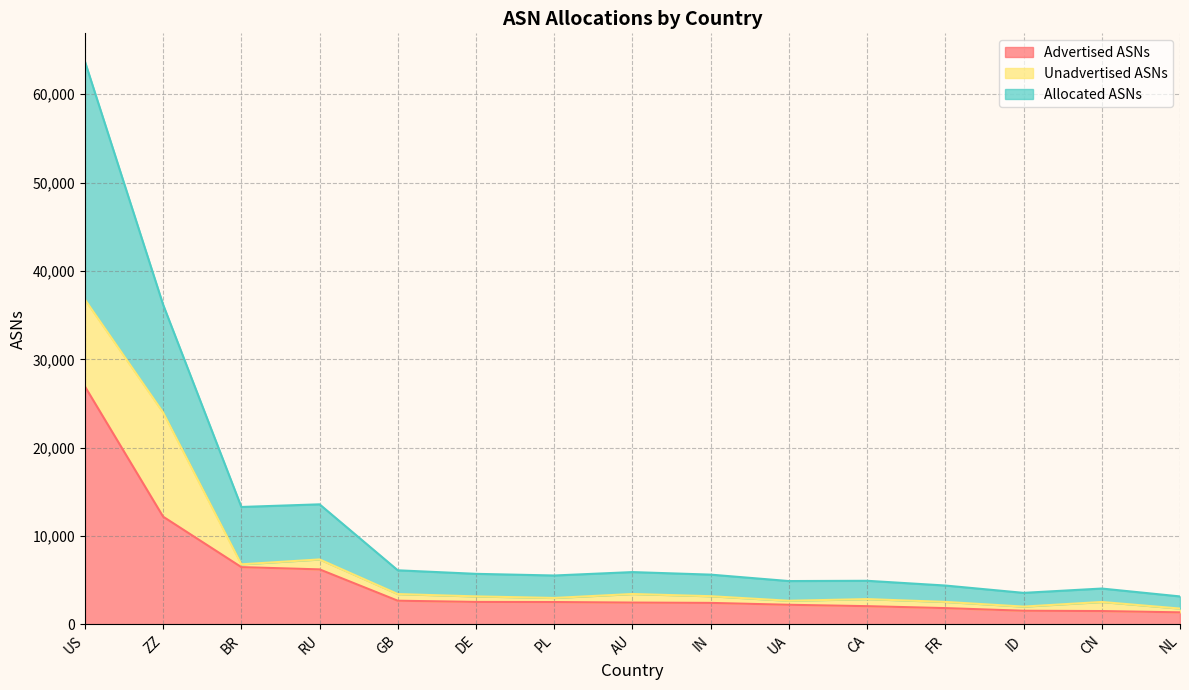

Where does the Advertised ASNs series first go above 2478?

US